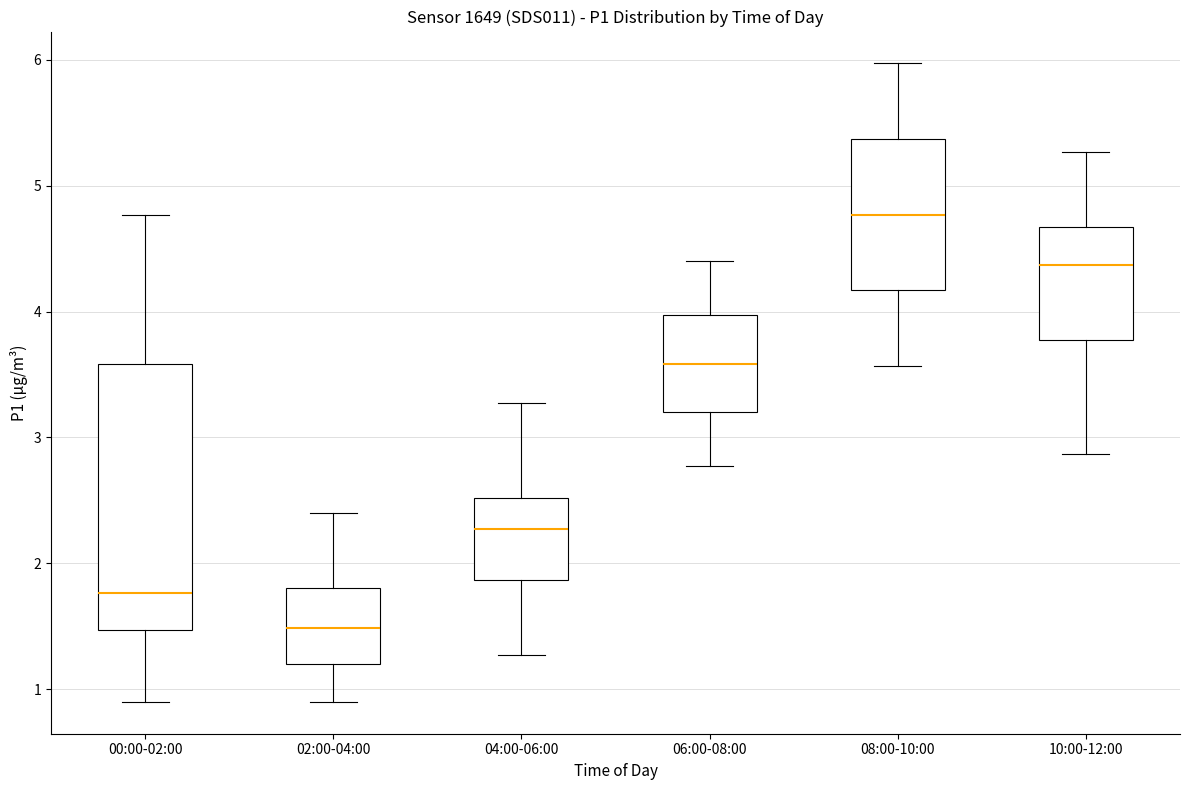

Reading left to right, transcribe this box plot: for each box, give where its median line is, the range the box spans, and where its two whiskers end, as read against the y-axis. The values are not printed on the chart, so give them approximately, as read against the axis.

00:00-02:00: median 1.8, box 1.5 to 3.6, whiskers 0.9 to 4.8
02:00-04:00: median 1.5, box 1.2 to 1.8, whiskers 0.9 to 2.4
04:00-06:00: median 2.3, box 1.9 to 2.5, whiskers 1.3 to 3.3
06:00-08:00: median 3.6, box 3.2 to 4.0, whiskers 2.8 to 4.4
08:00-10:00: median 4.8, box 4.2 to 5.4, whiskers 3.6 to 6.0
10:00-12:00: median 4.4, box 3.8 to 4.7, whiskers 2.9 to 5.3